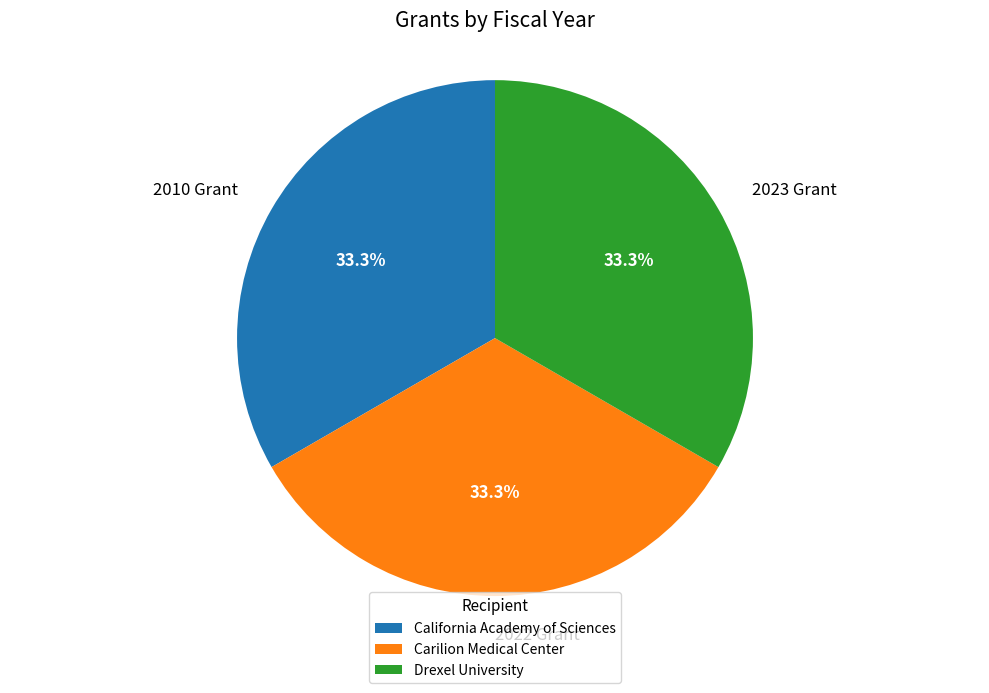

To the nearest percent, what is the average slice percentage?

33%